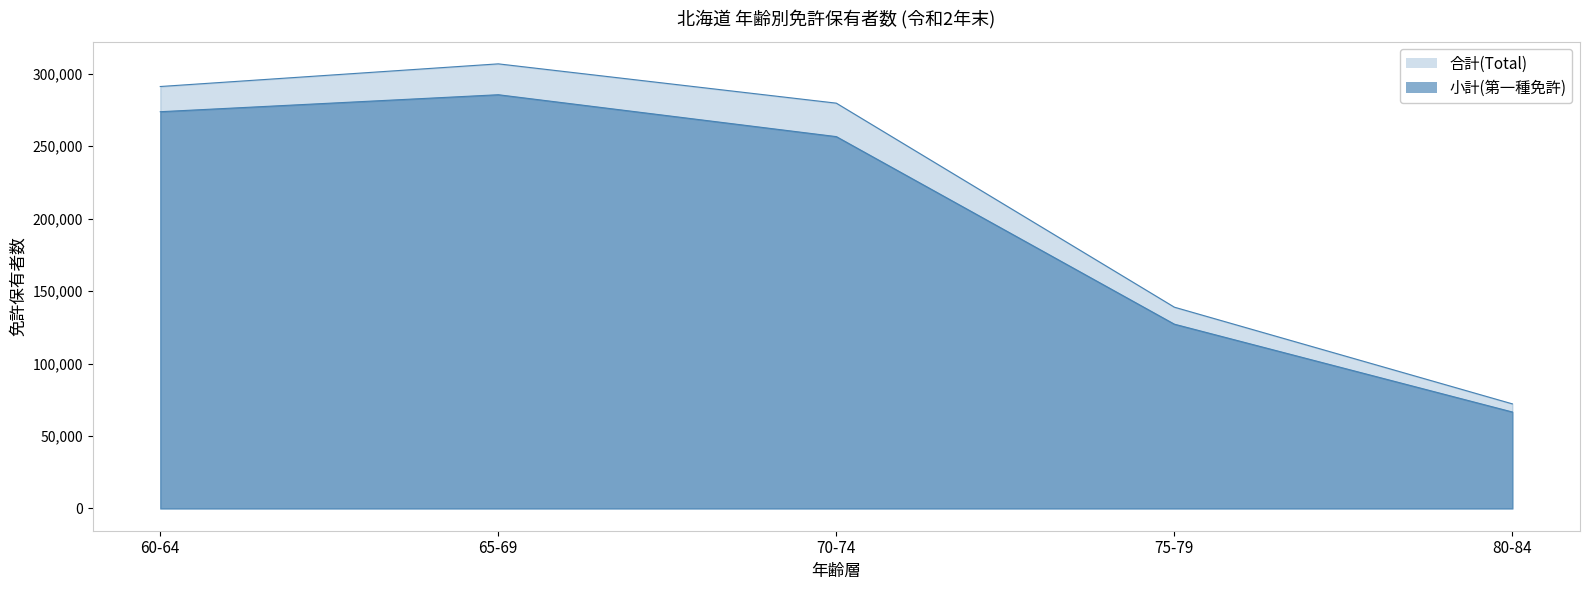

How many values in the 小計(第一種) series exceed 256534?

2